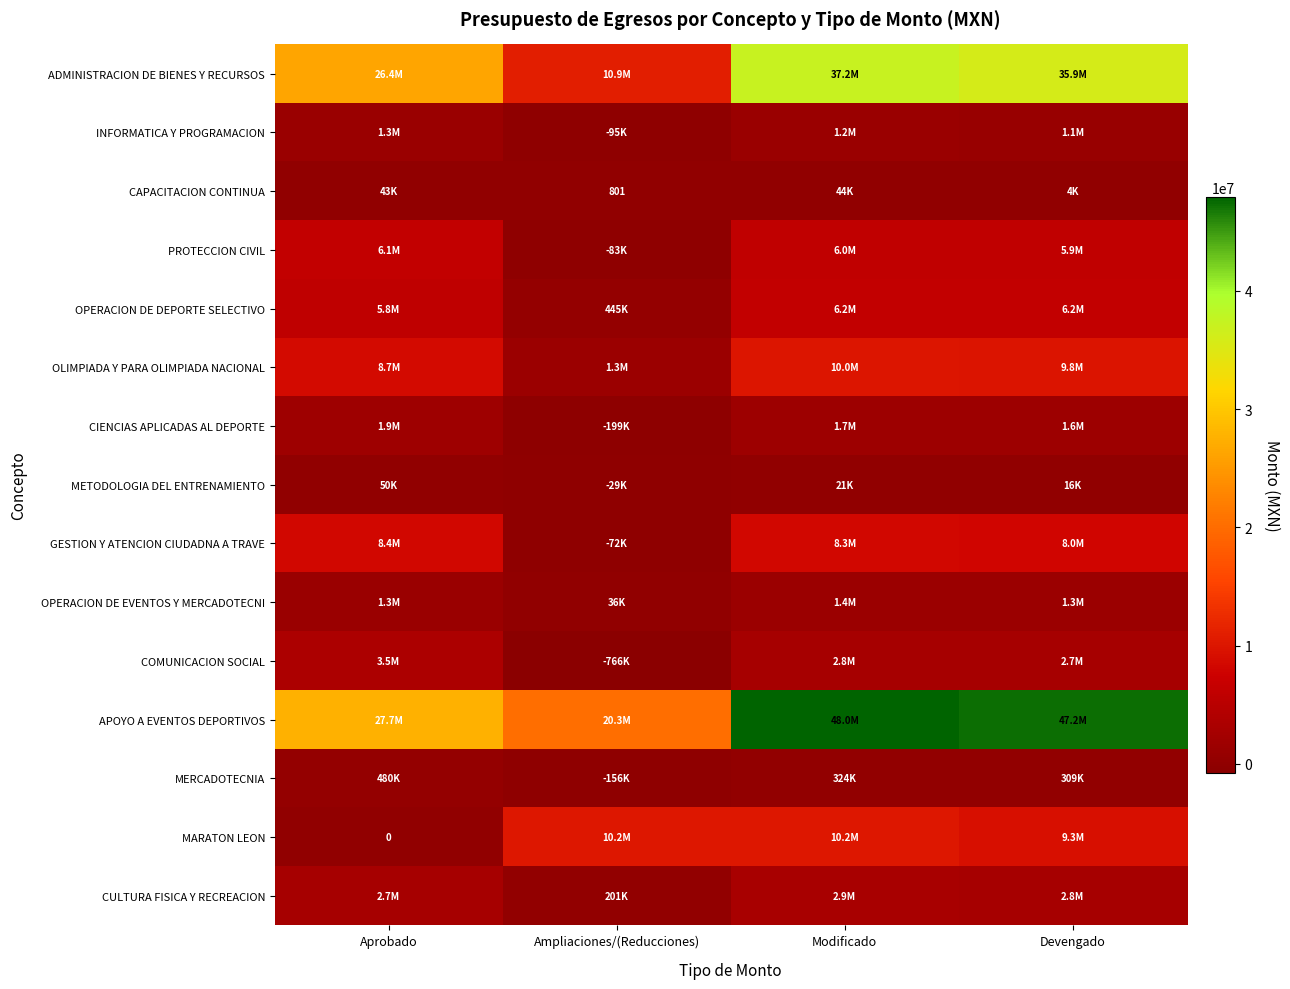

Is it true that ADMINISTRACION DE BIENES Y RECURSOS equals 35947971.2 at Devengado?

True